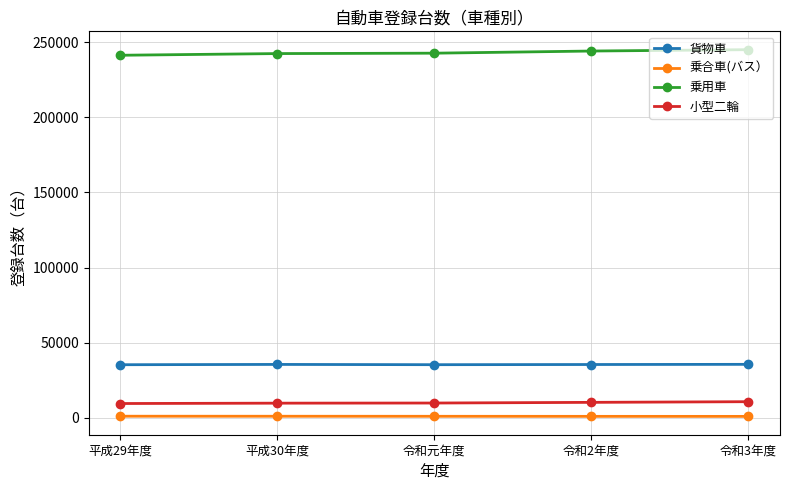

True or false: 乗用車 has more than 2 interior local peaks.

False